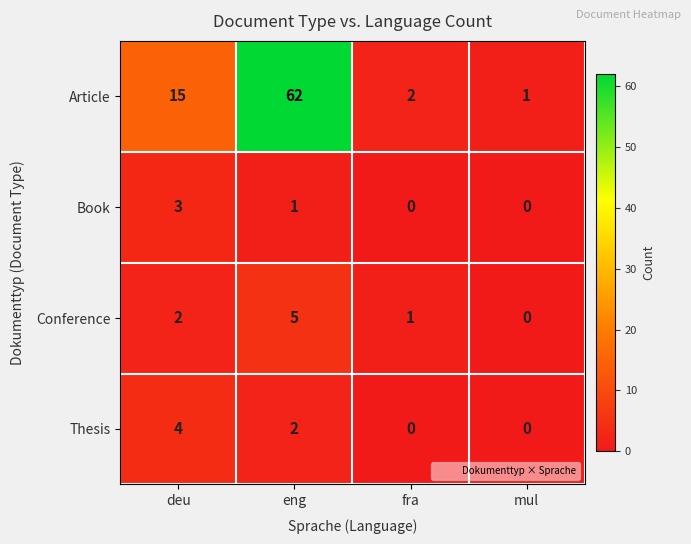

Which series changed the most between eng and fra?

Article